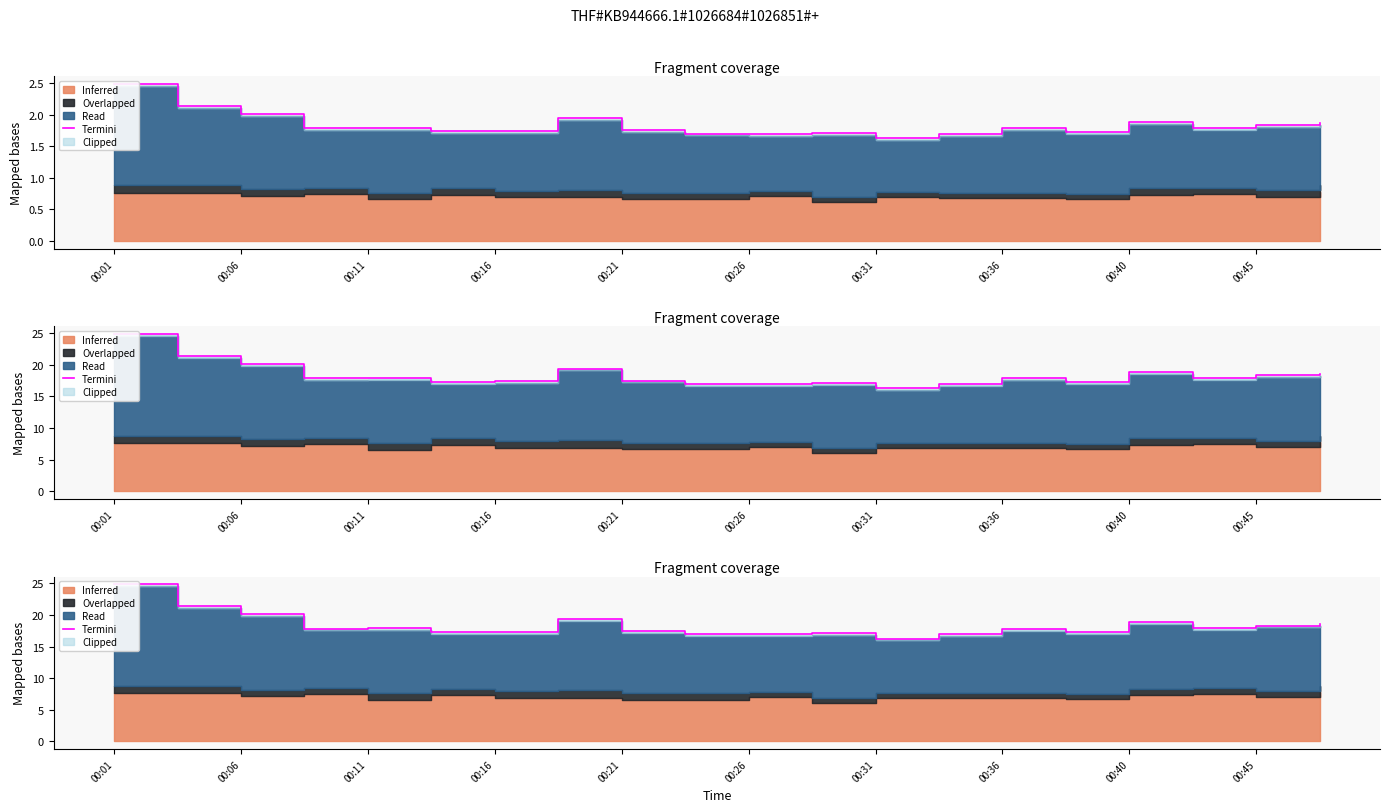

Is it true that the value at 00:01 is 24.8?

True